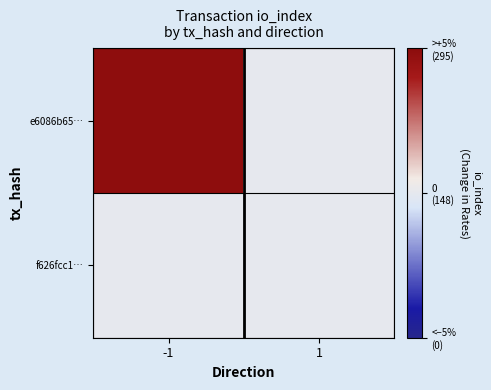

At how many categories does at least one series exceed 90?

1